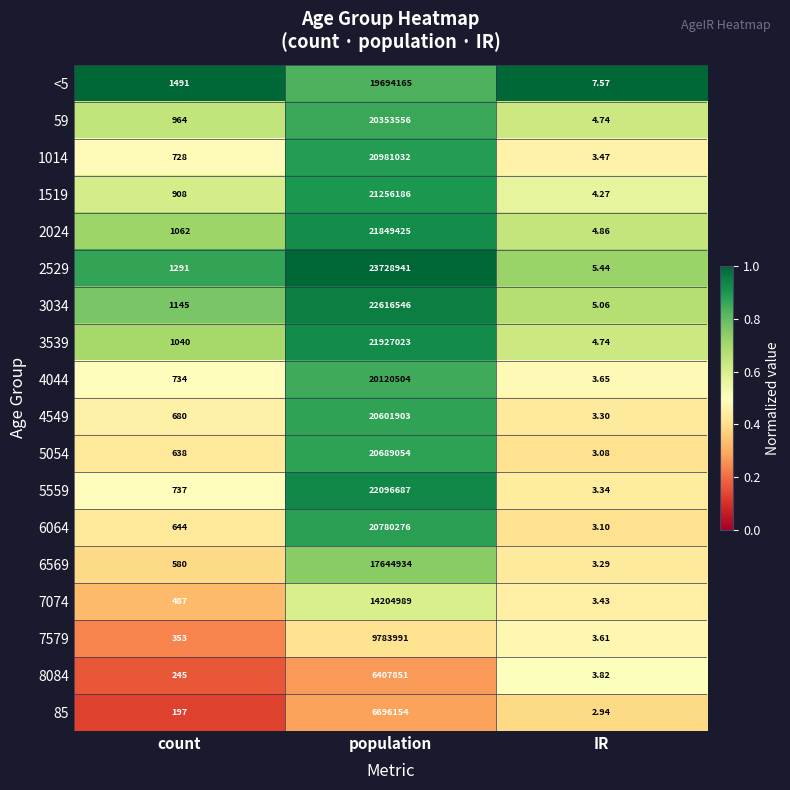

At which category is the sum across all series the highest?

population